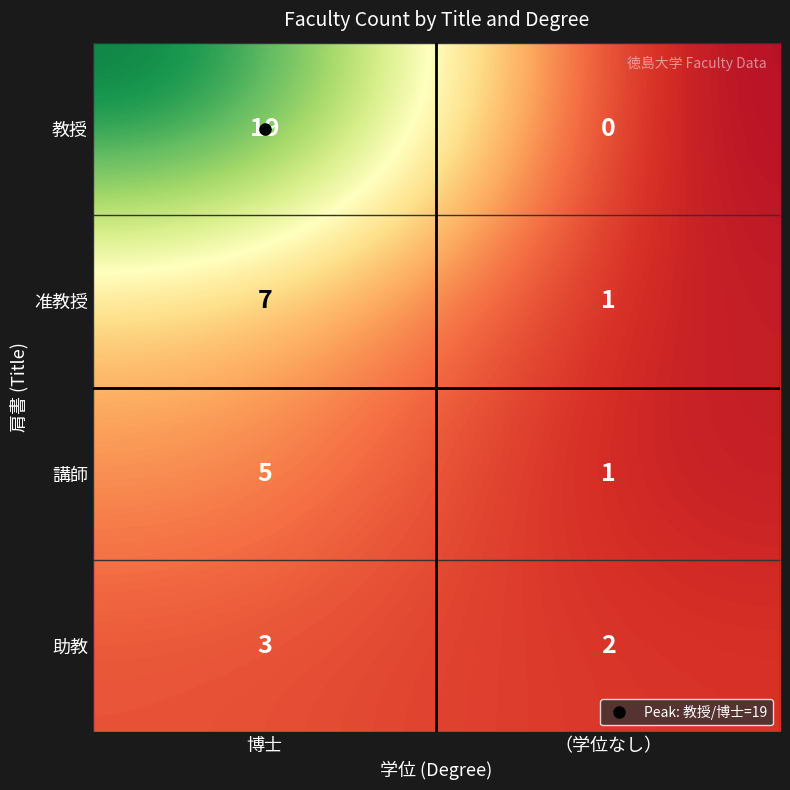

Which series has the widest spread of values?

教授